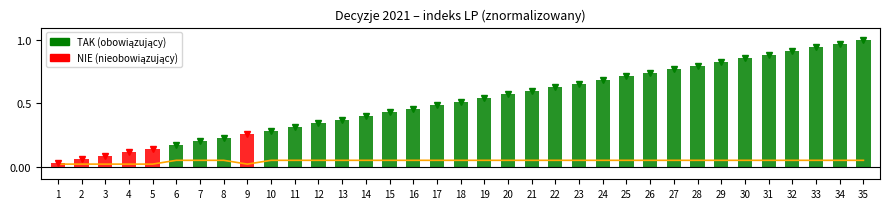

Does the chart contain any negative values?

No